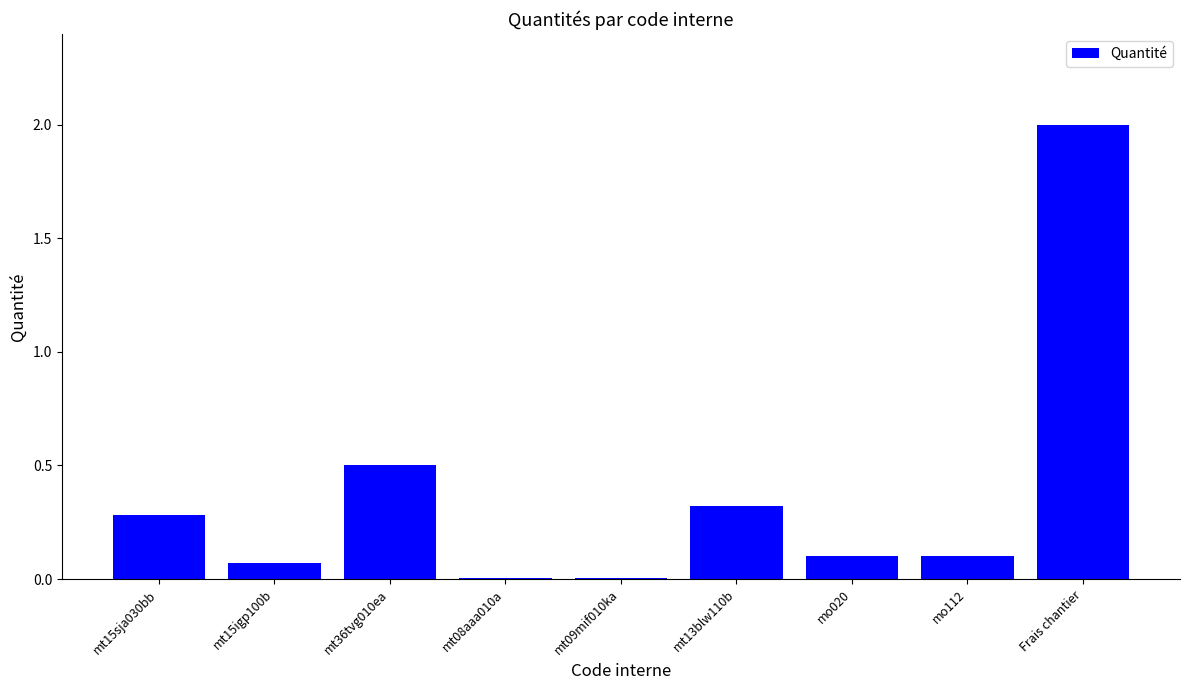

What is the sum of all values?

3.4